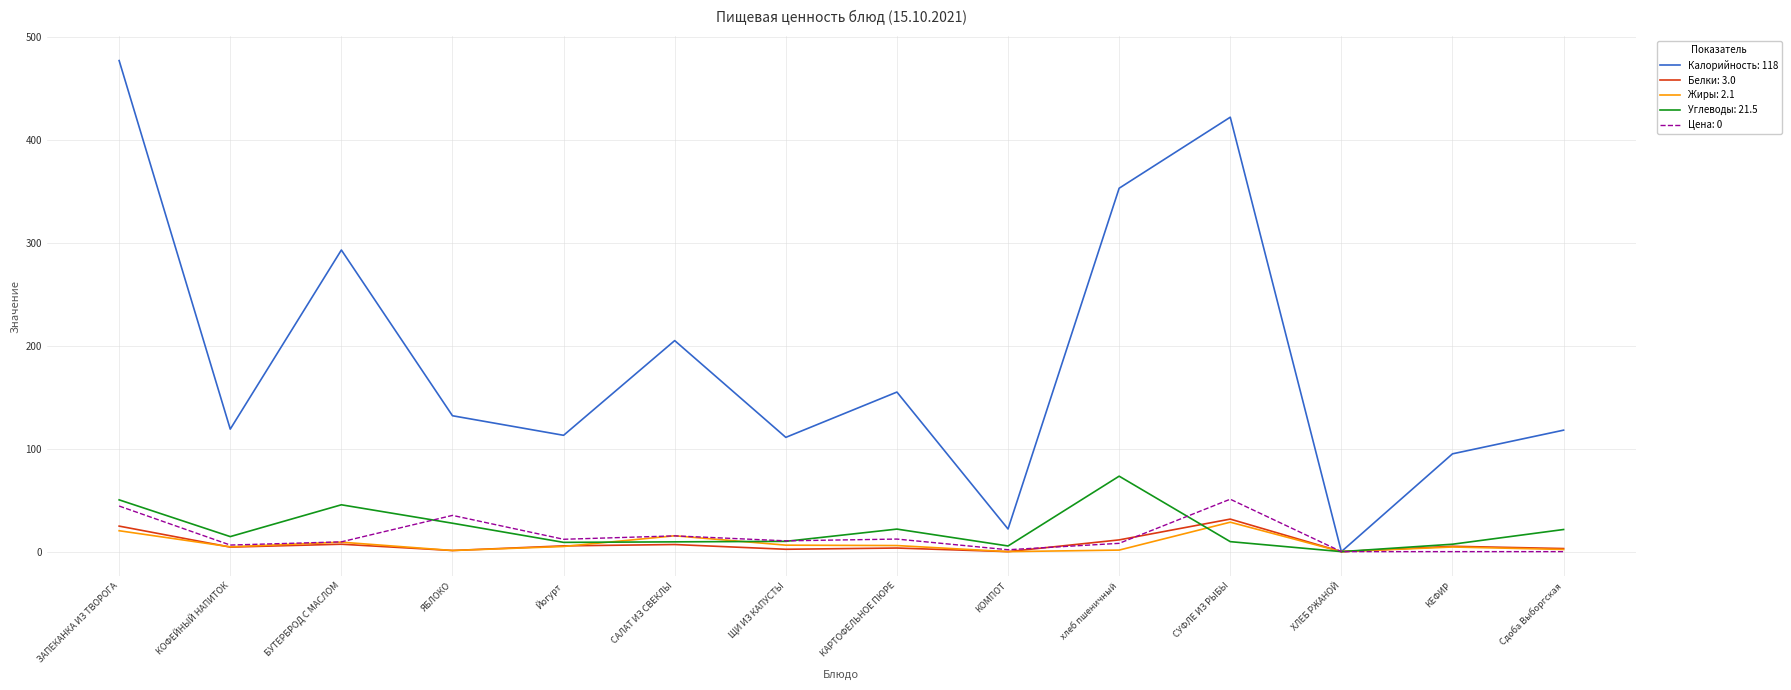

At which category does the chart reach its peak across all series?

ЗАПЕКАНКА ИЗ ТВОРОГА